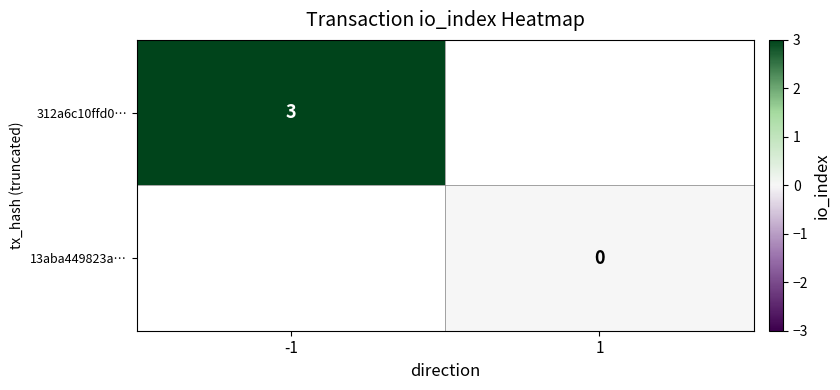

The 312a6c10ffd0… series shows 3 at -1. True or false?

True